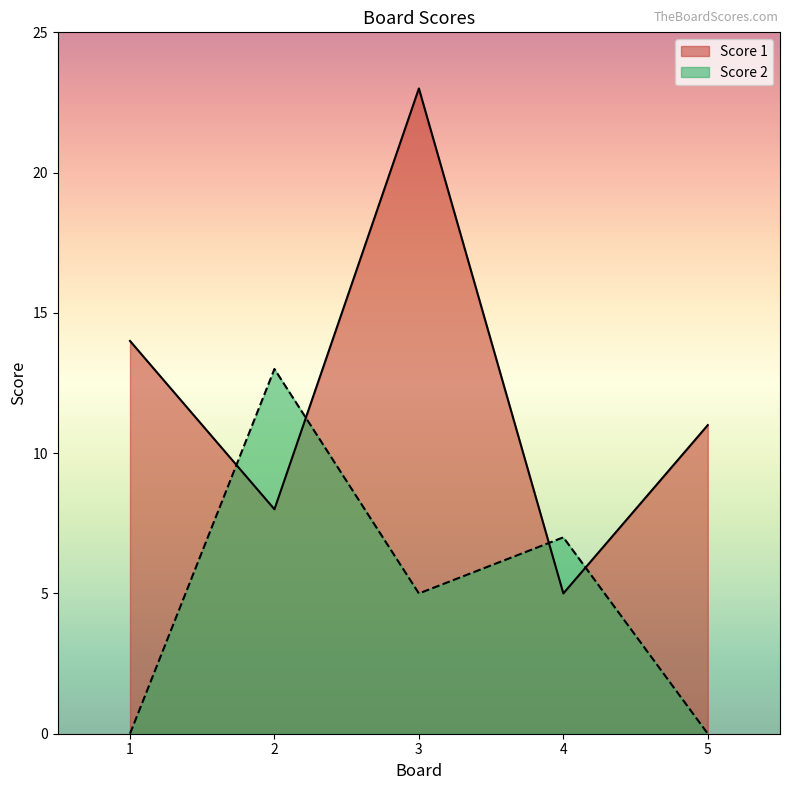

Count the Score 1 values in the range 8 to 14.

3